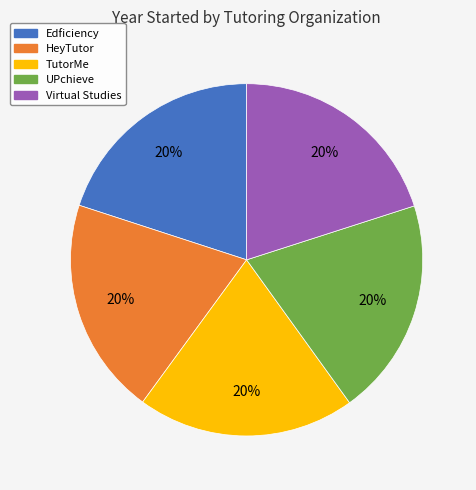

To the nearest percent, what is the average slice percentage?

20%